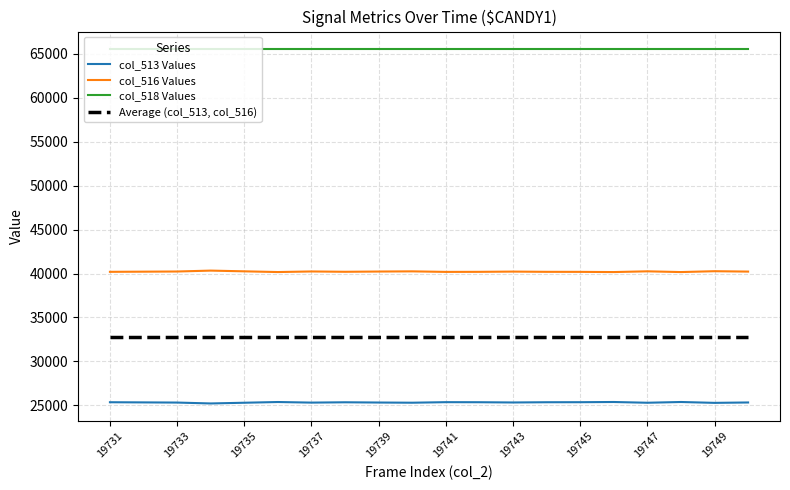

Does the chart have visible grid lines?

Yes